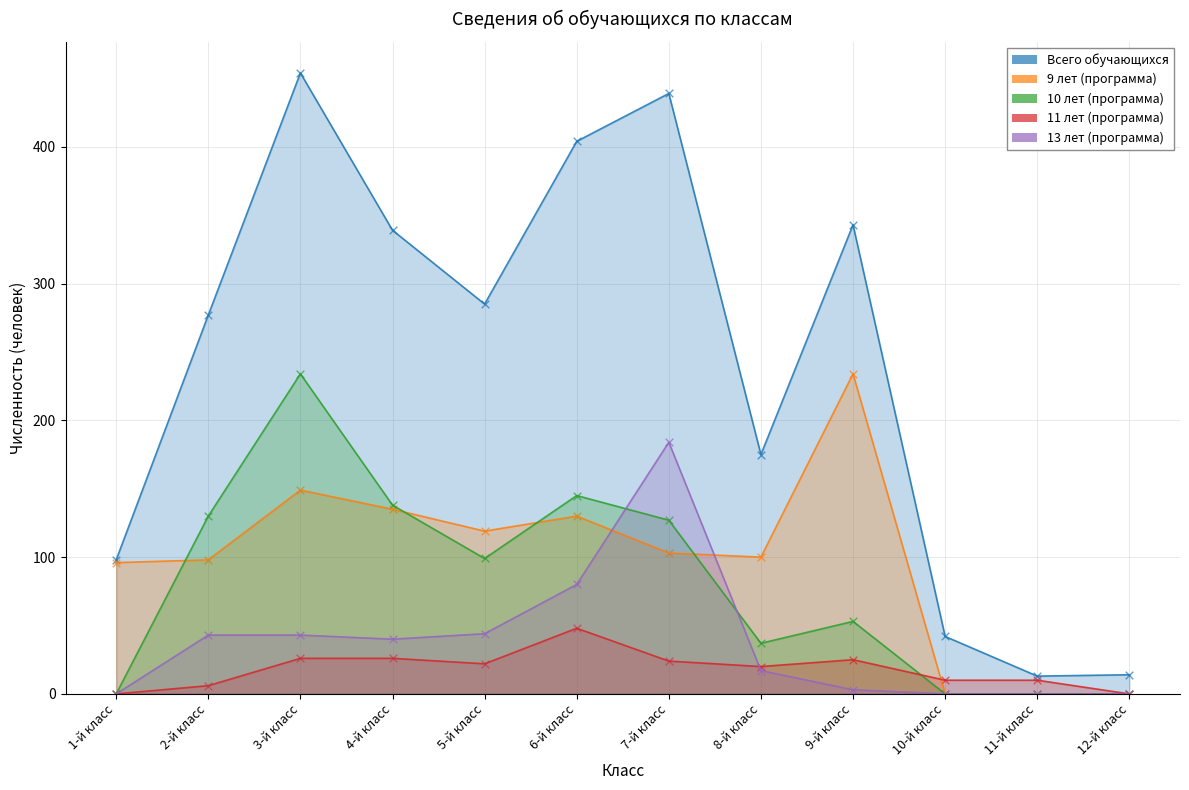

Which series has the largest Y range (max minus min)?

Всего обучающихся